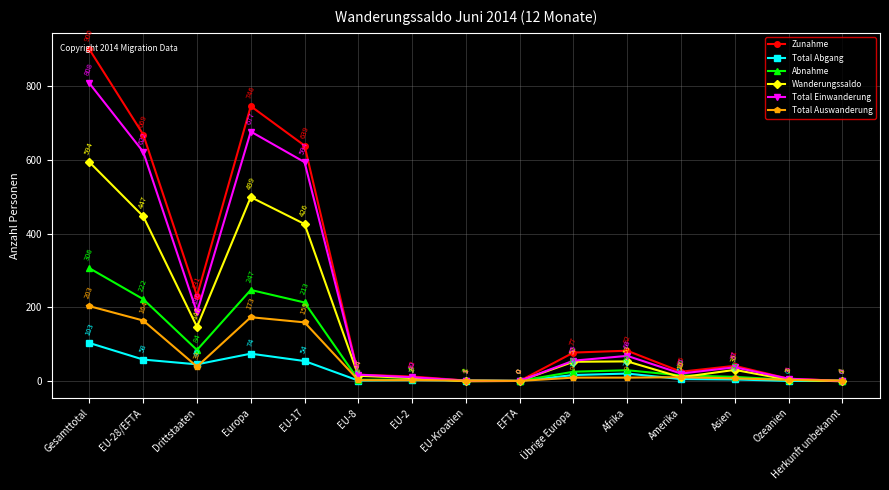

Which category has the highest value across all series?

Gesamttotal